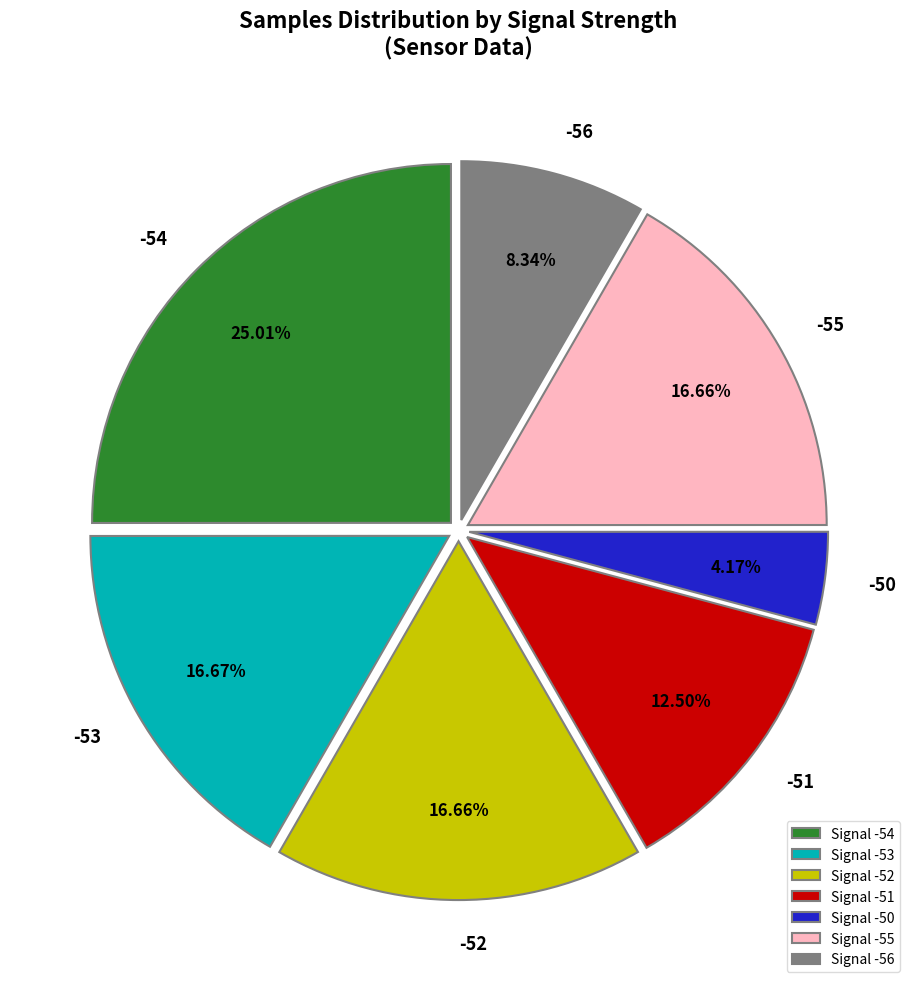

Does any single category account for the majority?

No